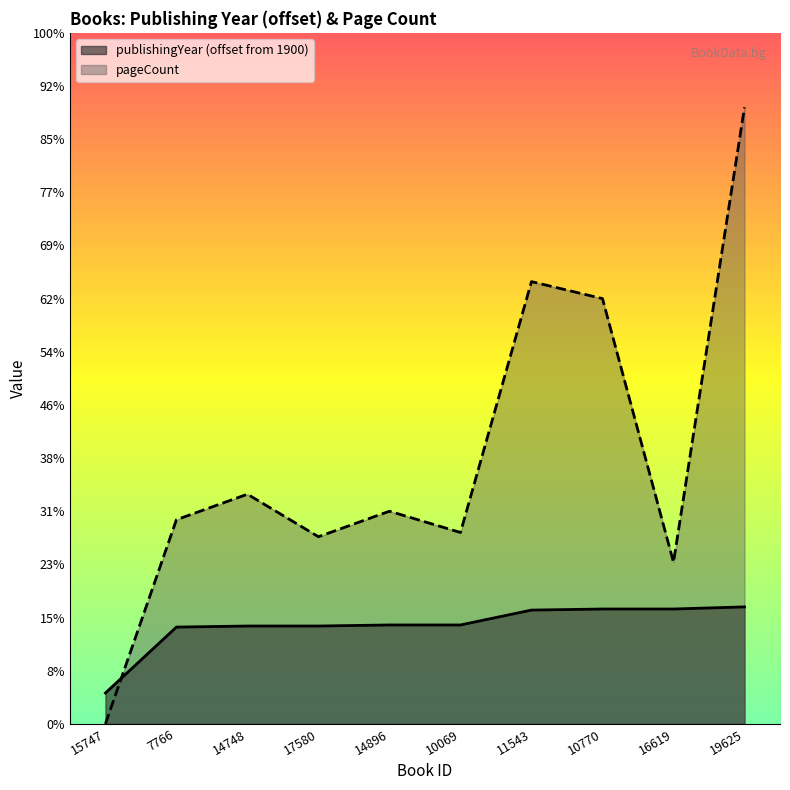

What are all the series names shown in the legend?

publishingYear (offset from 1900), pageCount